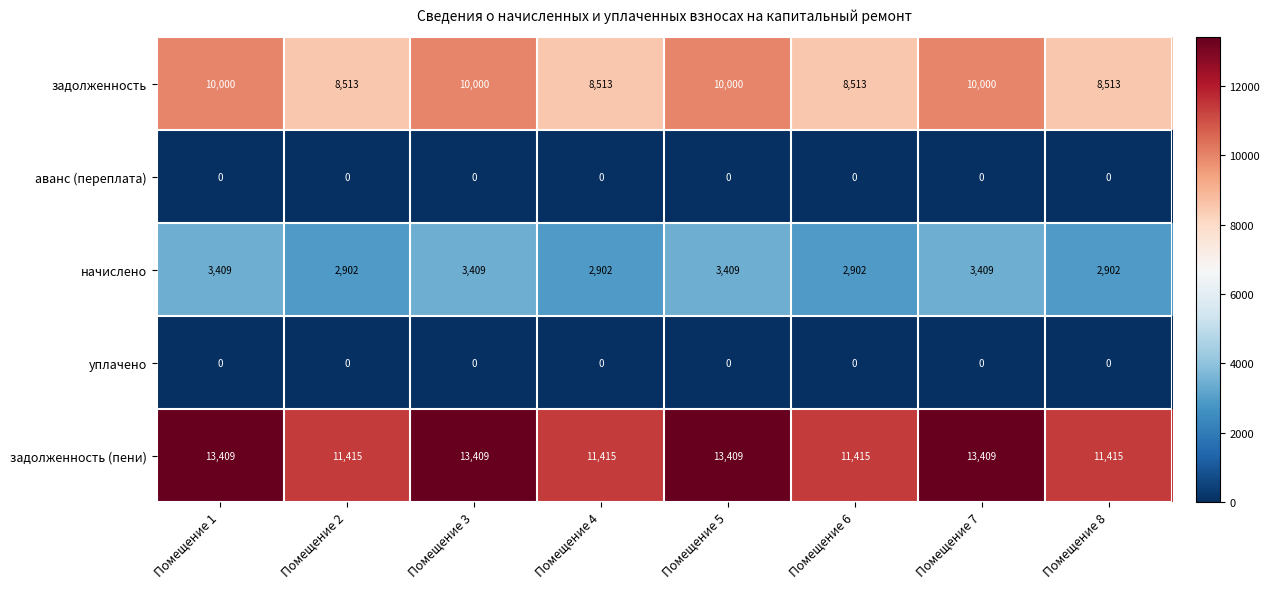

Read the задолженность (пени) value at Помещение 2.

11415